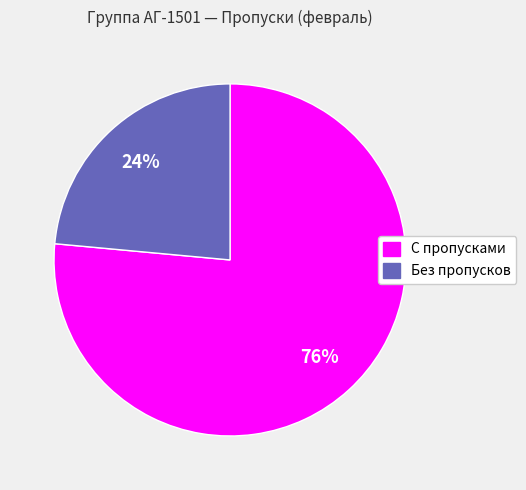

To the nearest percent, what is the average slice percentage?

50%